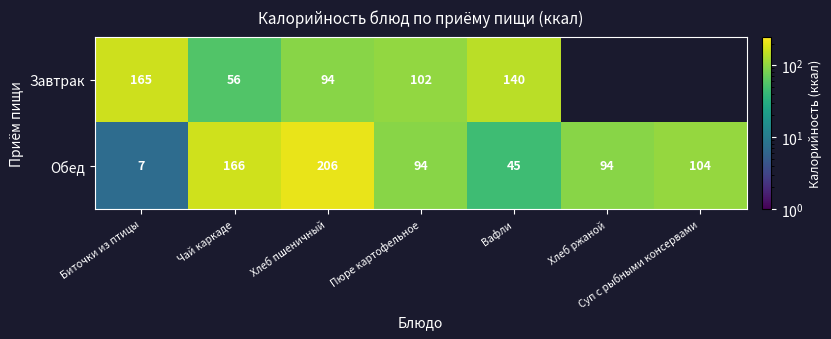

Which has a higher value, Пюре картофельное or Хлеб ржаной?

Хлеб ржаной